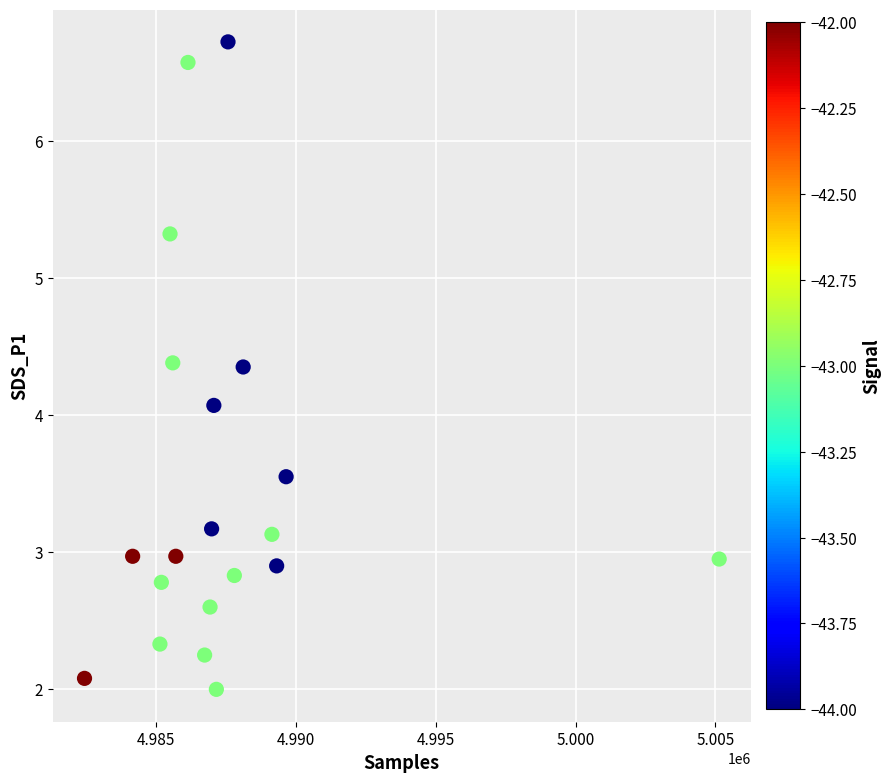

What Y value in the scatter plot is closest to 4?

4.1